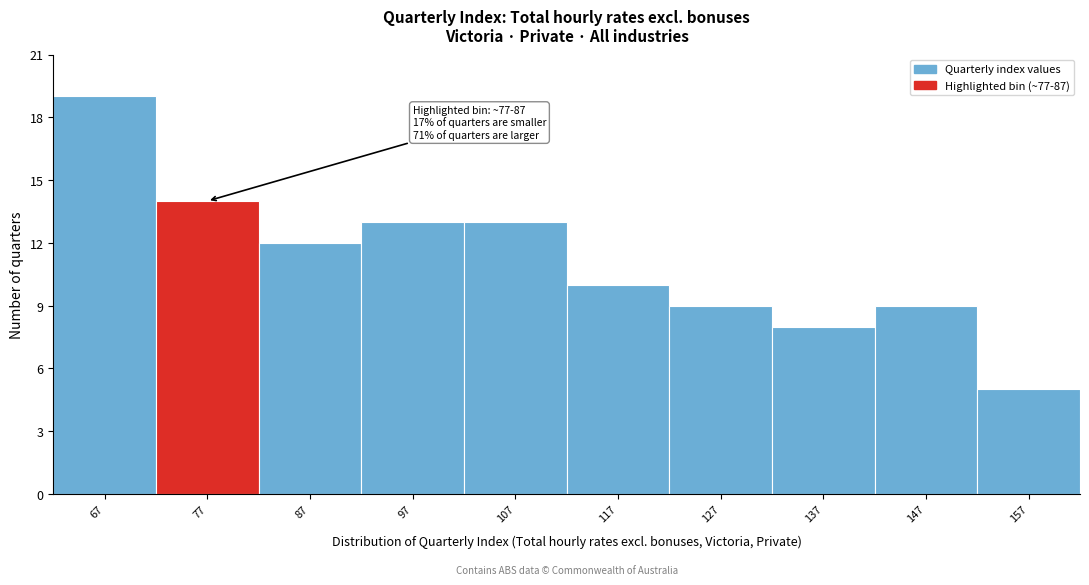

Reading right to left, extract all data points from this chart.

157=5	147=9	137=8	127=9	117=10	107=13	97=13	87=12	77=14	67=19